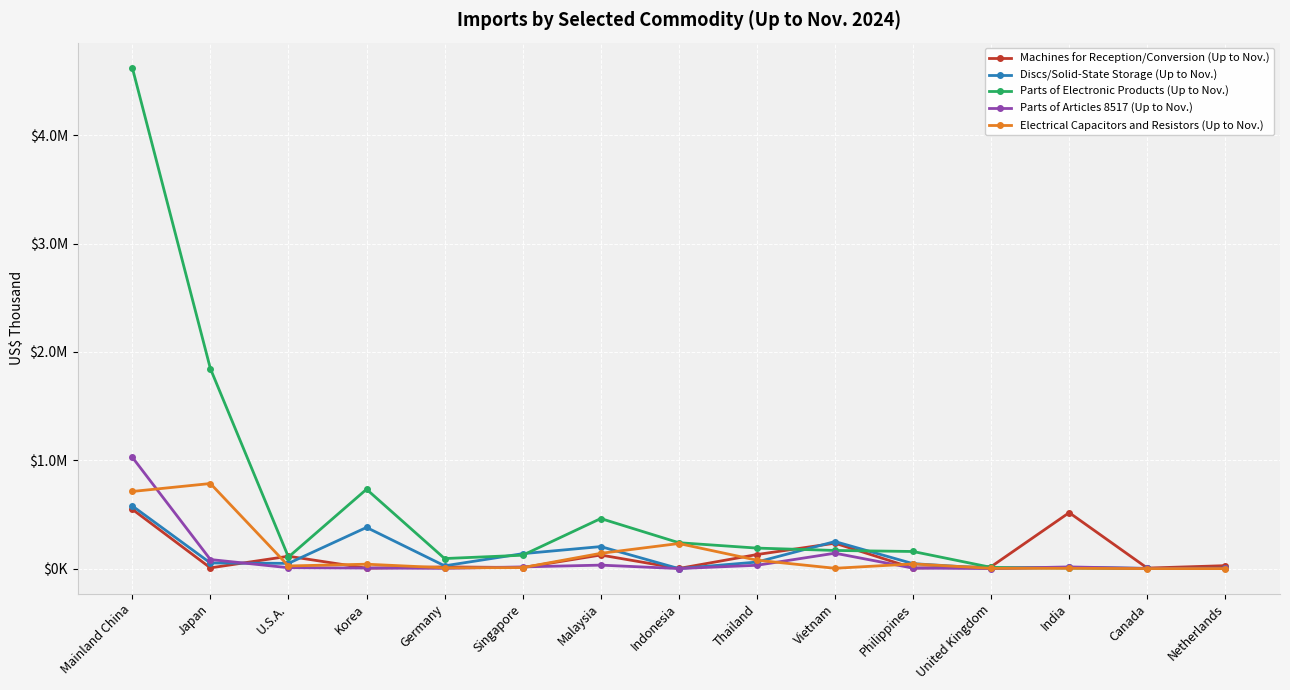

What are all the series names shown in the legend?

Machines for Reception/Conversion (Up to Nov.), Discs/Solid-State Storage (Up to Nov.), Parts of Electronic Products (Up to Nov.), Parts of Articles 8517 (Up to Nov.), Electrical Capacitors and Resistors (Up to Nov.)